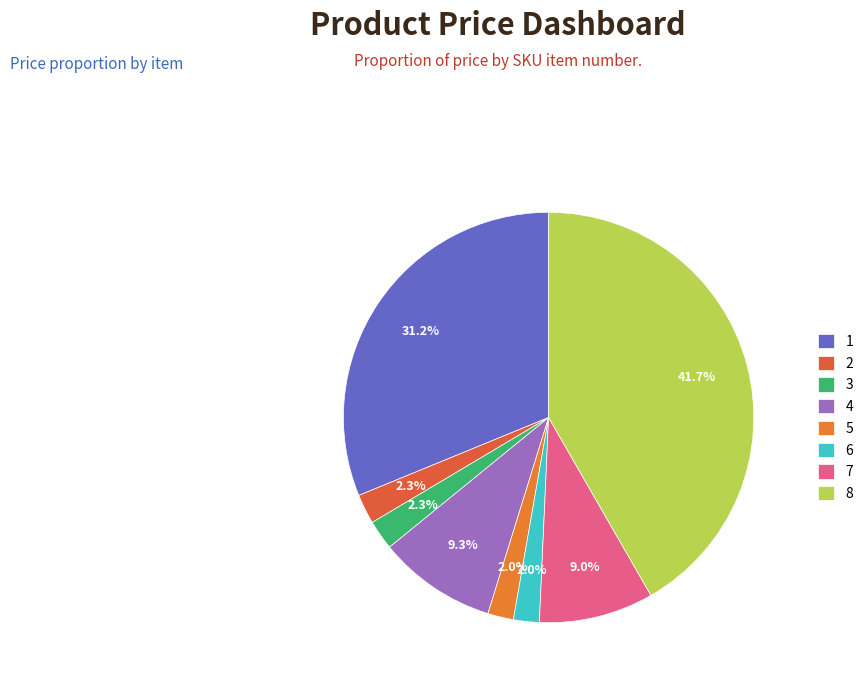

Count the number of slices in the pie.

8